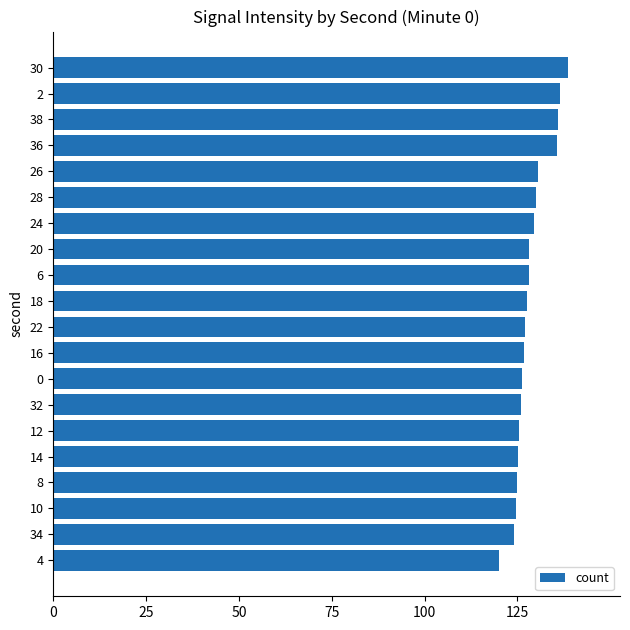

Between 26 and 38, which is larger?

38